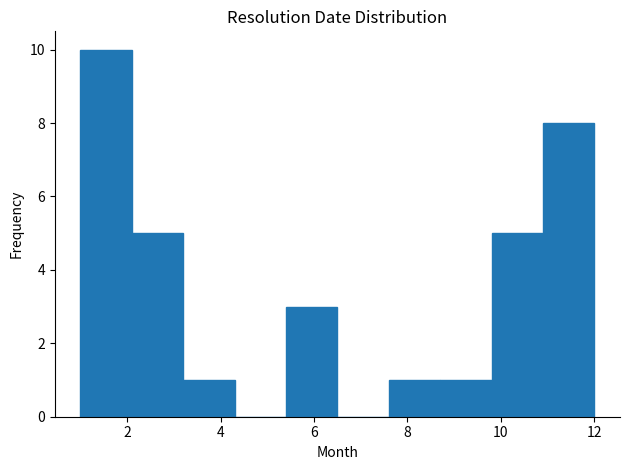

Reading left to right, transcribe this chart: for each bar, give the range it covers on the x-axis and its height. Neither the bar edges nor the heights are printed on the chart, so give them approximately, as read against the axes.

1.0 to 2.1: 10
2.1 to 3.2: 5
3.2 to 4.3: 1
4.3 to 5.4: 0
5.4 to 6.5: 3
6.5 to 7.6: 0
7.6 to 8.7: 1
8.7 to 9.8: 1
9.8 to 10.9: 5
10.9 to 12.0: 8